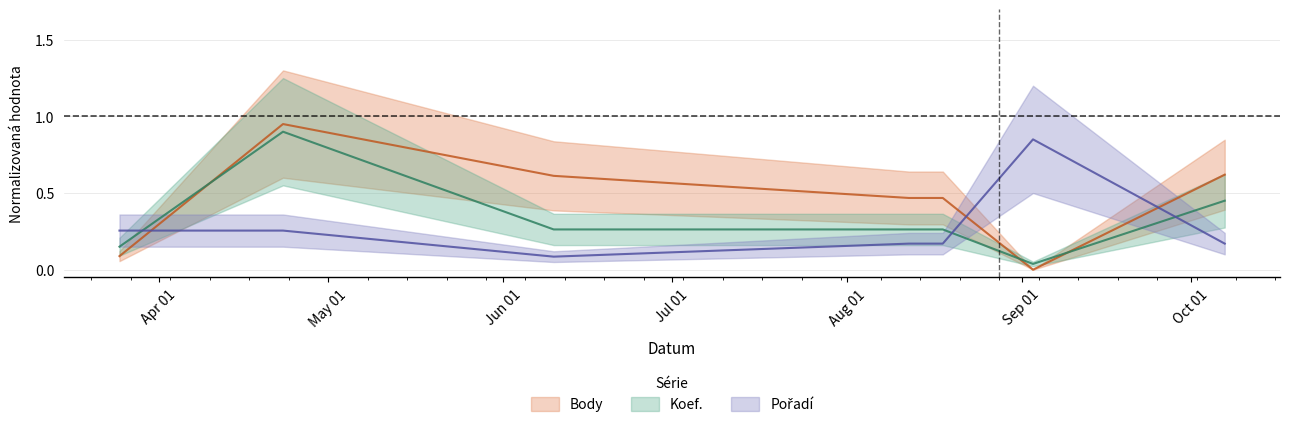

Which series ends up on top after the final intersection of Koef. and Body?

Body